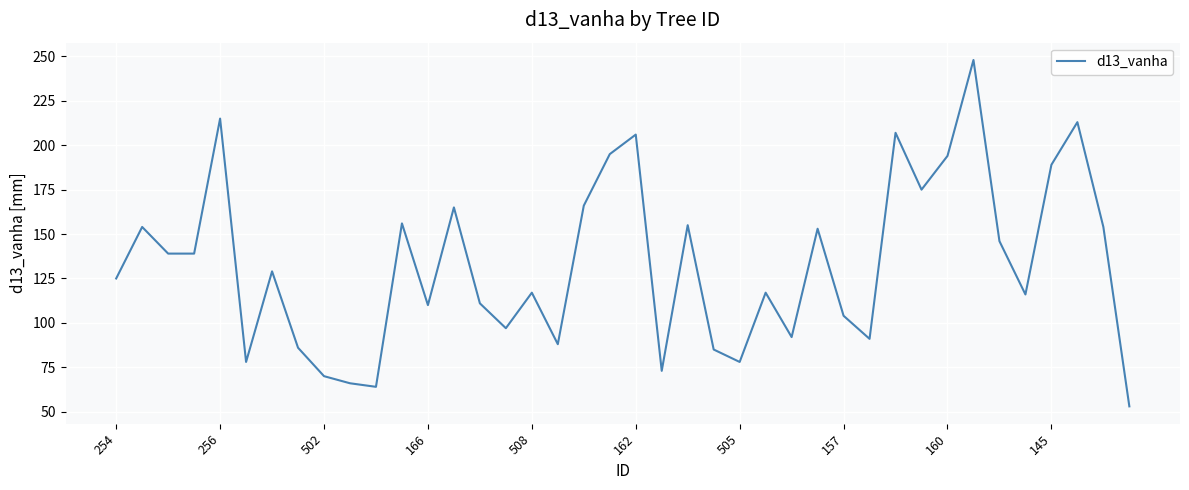

True or false: there are more than 2 points higher than both neighbors.

True